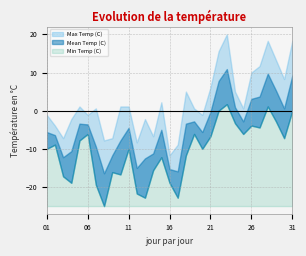

At which category is the sum across all series the highest?

23